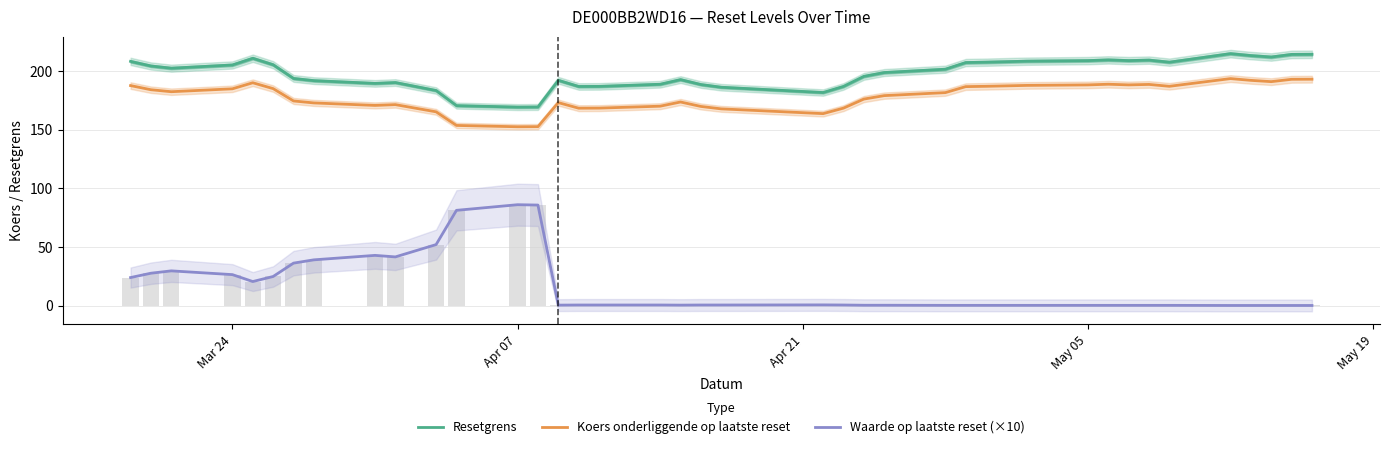

True or false: Resetgrens and Waarde op laatste reset (×10) cross at least once.

False